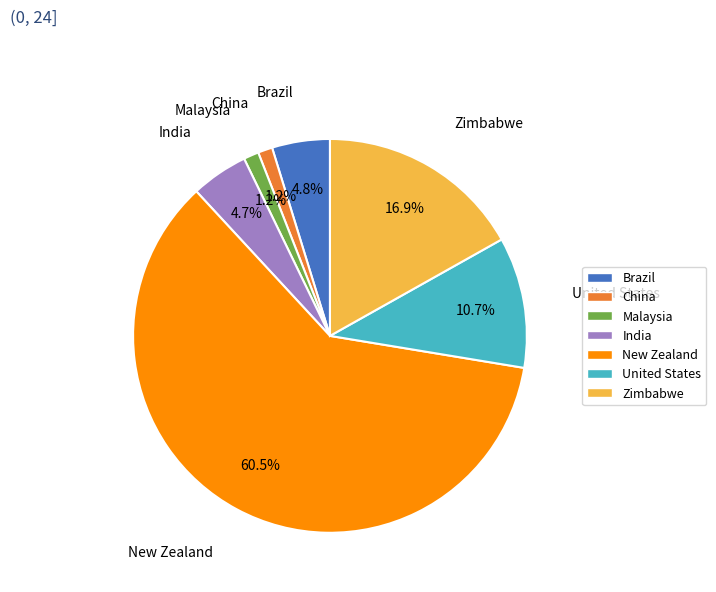

To the nearest percent, what is the difference between the largest and smallest slice percentages?

59%